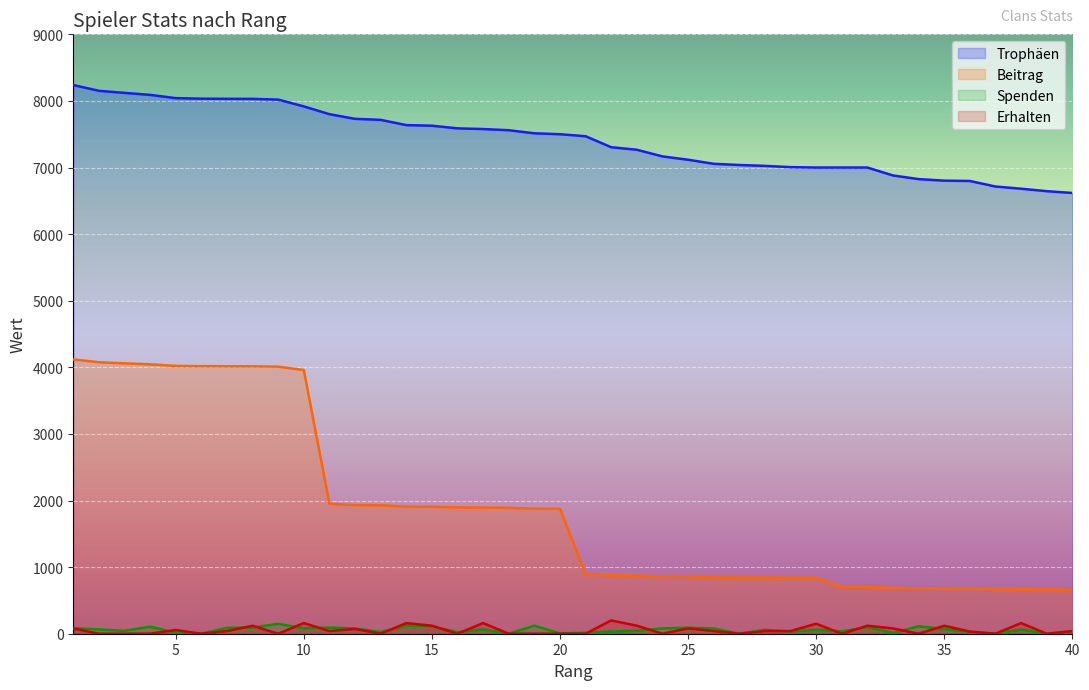

True or false: Trophäen and Spenden intersect in this chart.

False